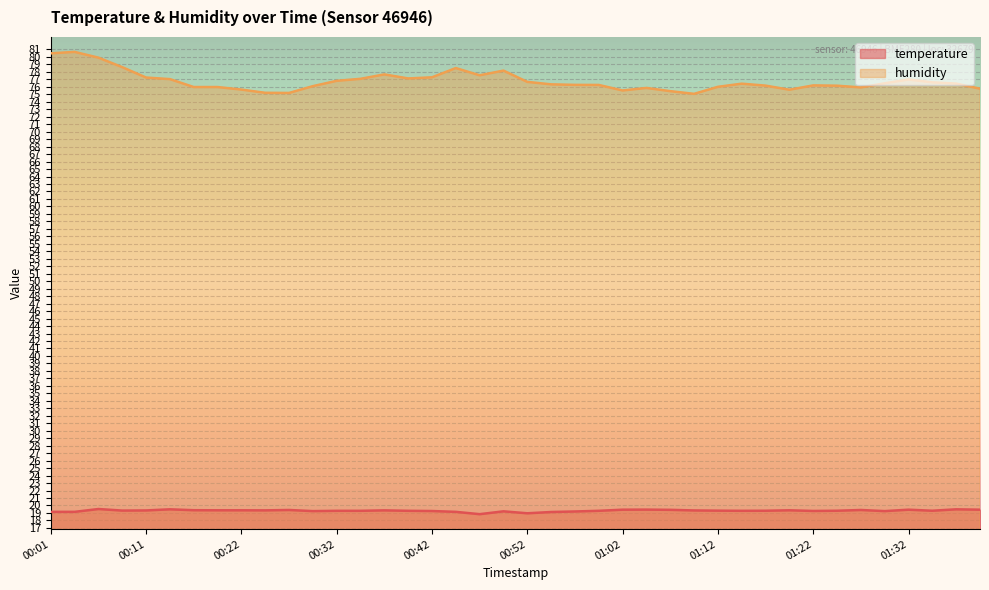

Which has a higher value, 00:14 or 00:19?

00:14